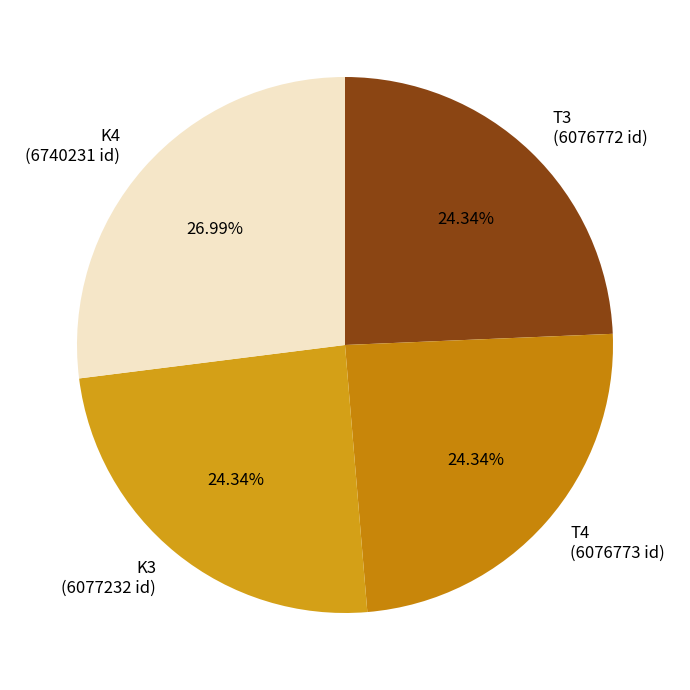

What percentage is the K4 slice, to the nearest percent?

27%